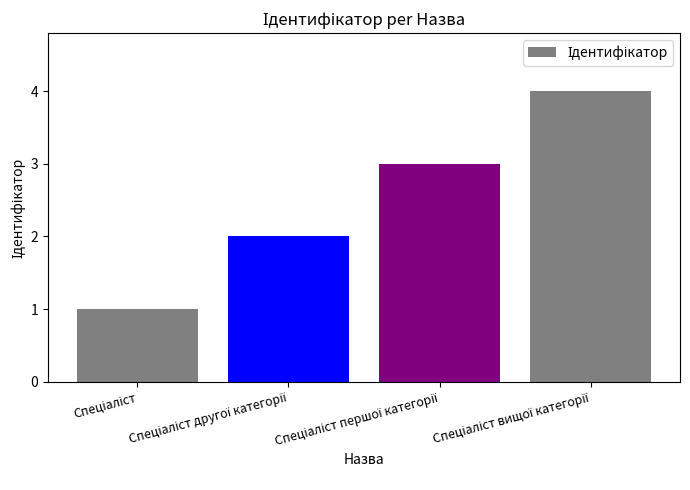

What is the greatest value displayed?

4